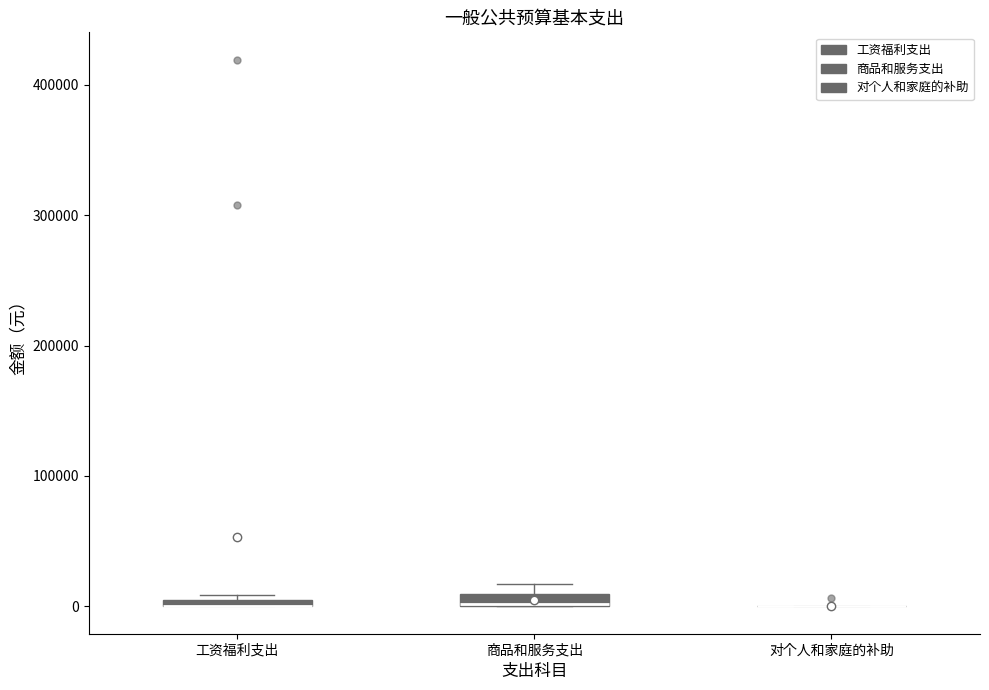

Where is the lower edge of the box for 商品和服务支出 on the y-axis? The values are not printed on the chart, so give them approximately, as read against the axis.

0